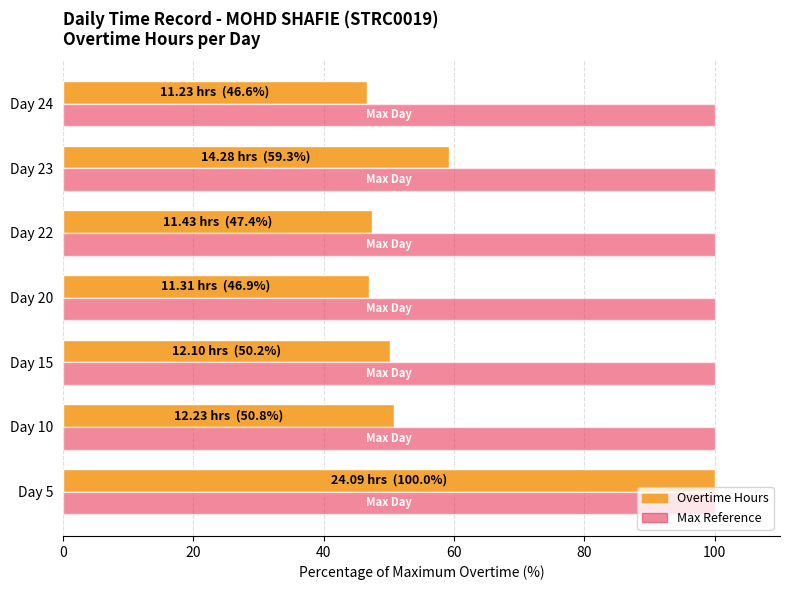

What is the difference between the highest and lowest values at Day 10?

49.2